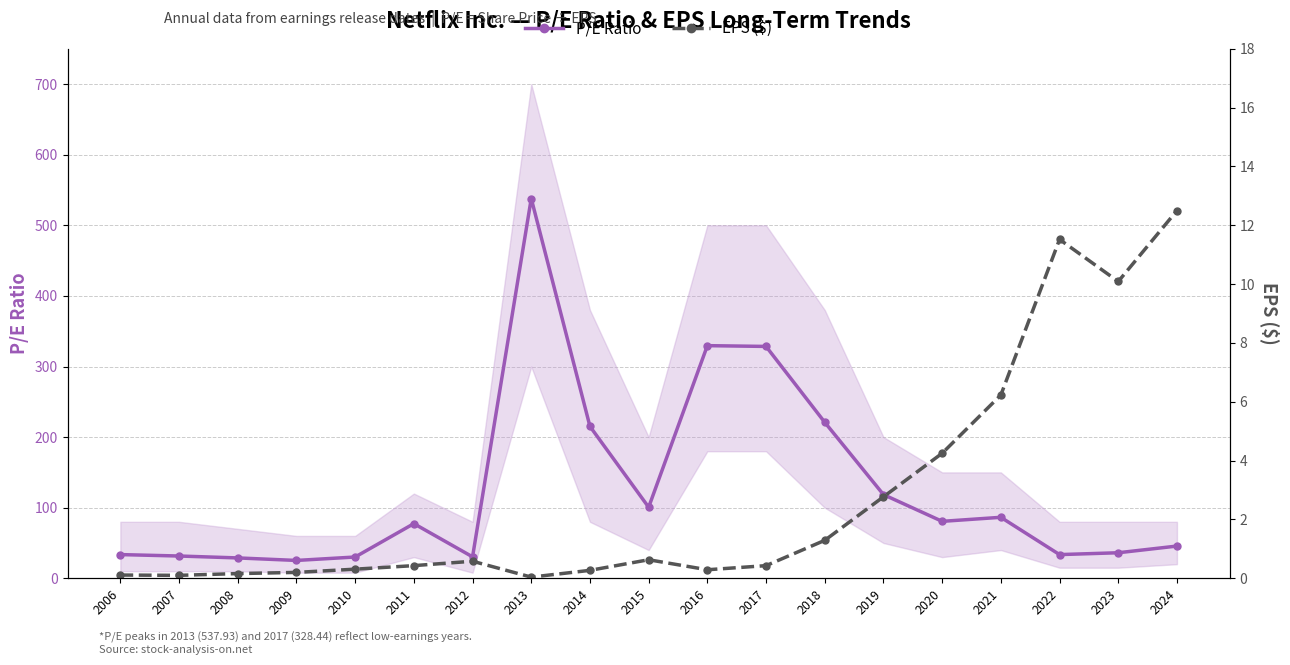

Does the chart have visible grid lines?

Yes